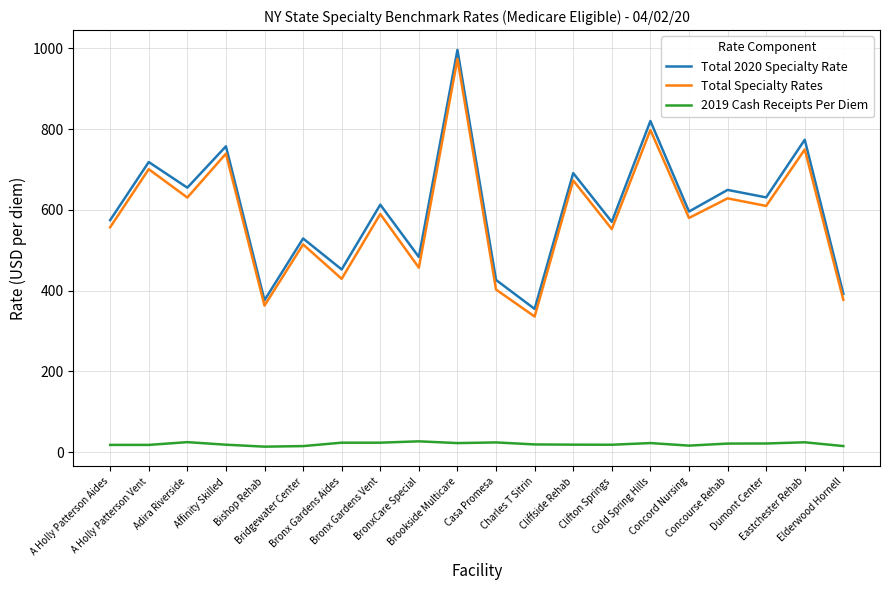

True or false: Total Specialty Rates and 2019 Cash Receipts Per Diem cross at least once.

False